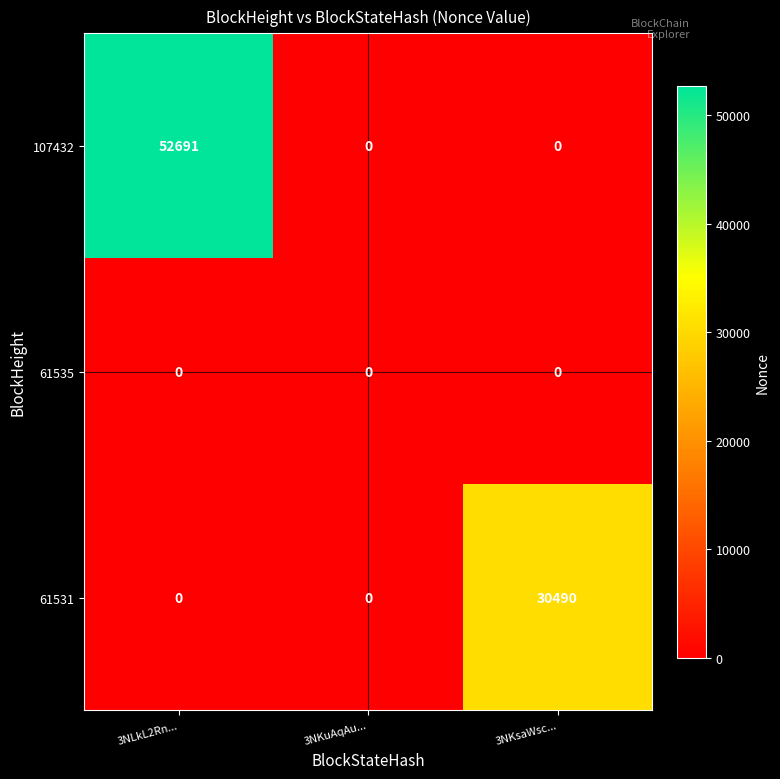

What is the sum of the 61531 values at 3NKsaWsc... and 3NKuAqAu...?

30490